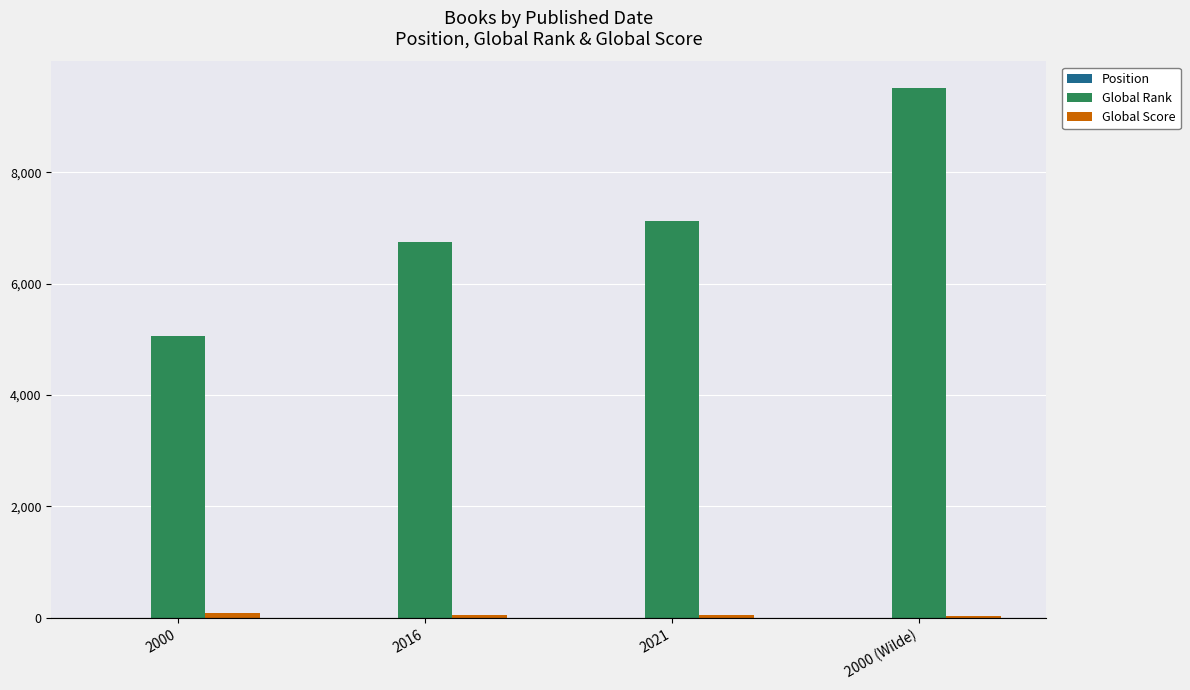

What is the sum of all Global Rank values?

28429